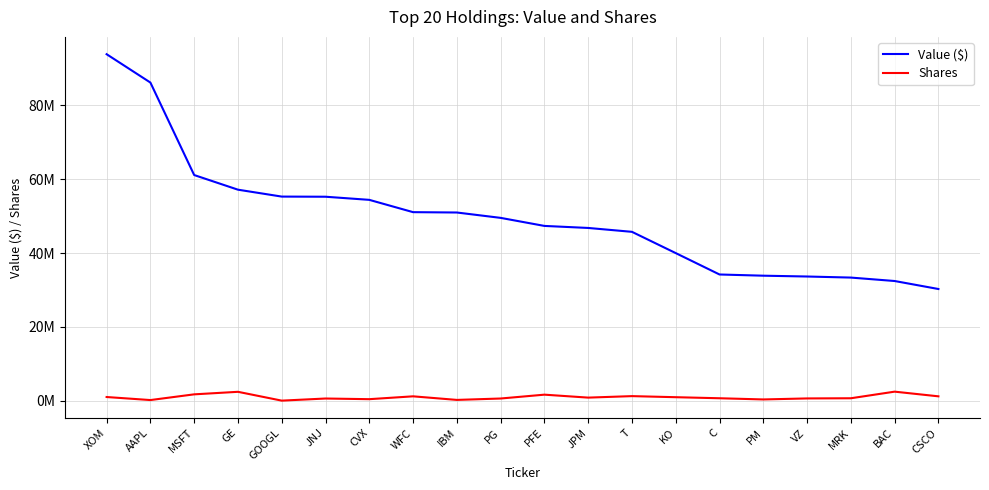

Does the chart have visible grid lines?

Yes